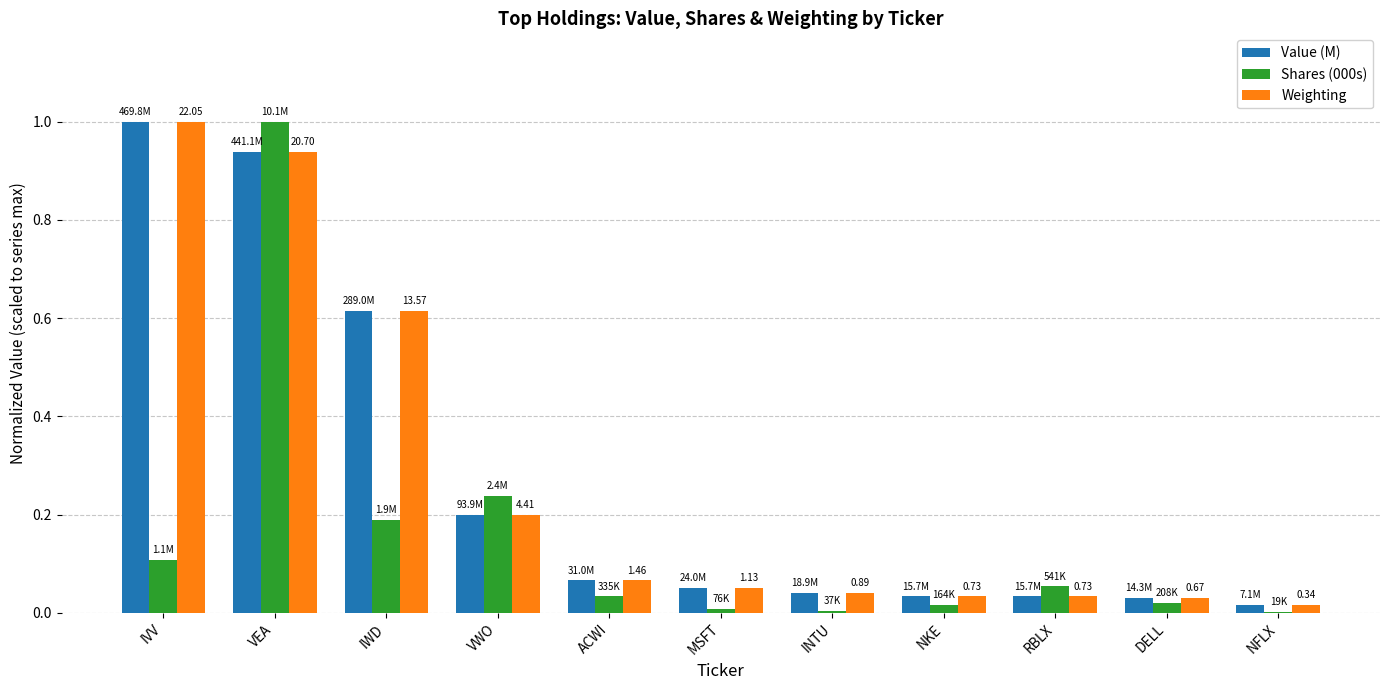

Which series changed the most between IWD and MSFT?

Value (M)